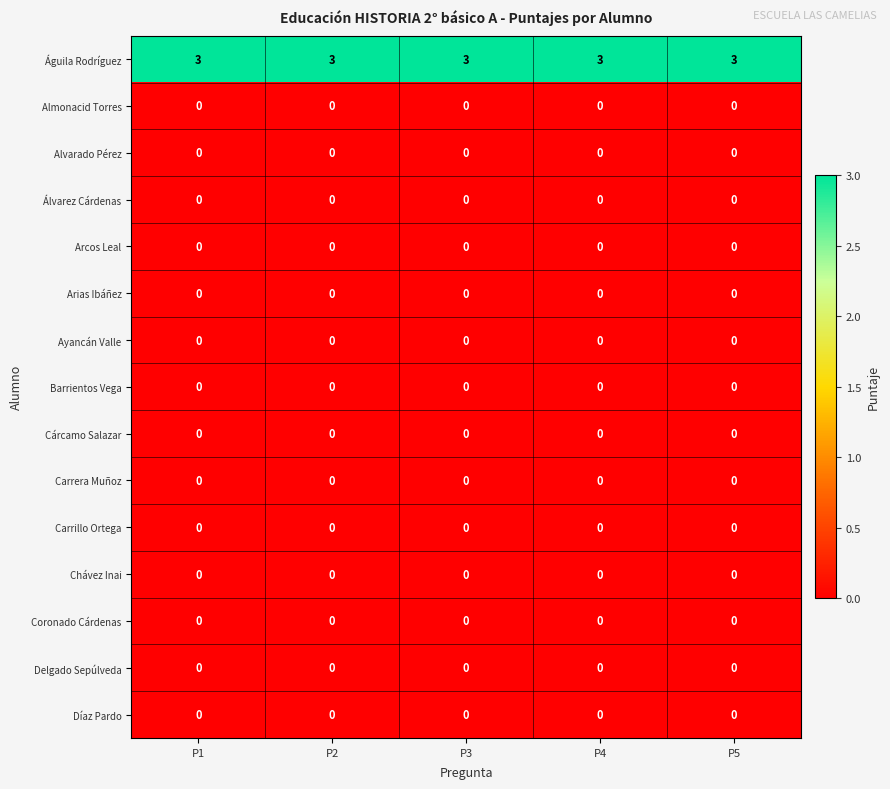

Which series has the largest total across all categories?

Águila Rodríguez